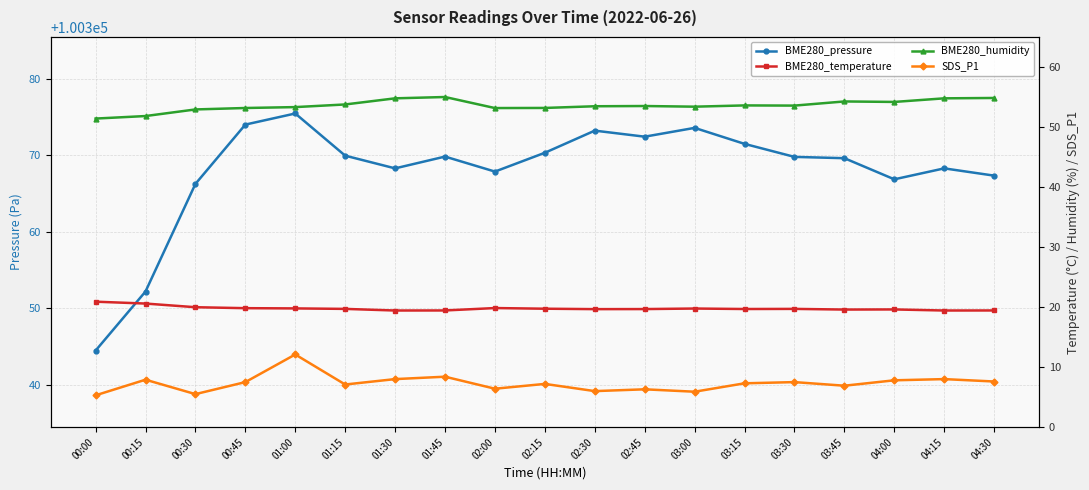

True or false: BME280_temperature and SDS_P1 cross at least once.

False